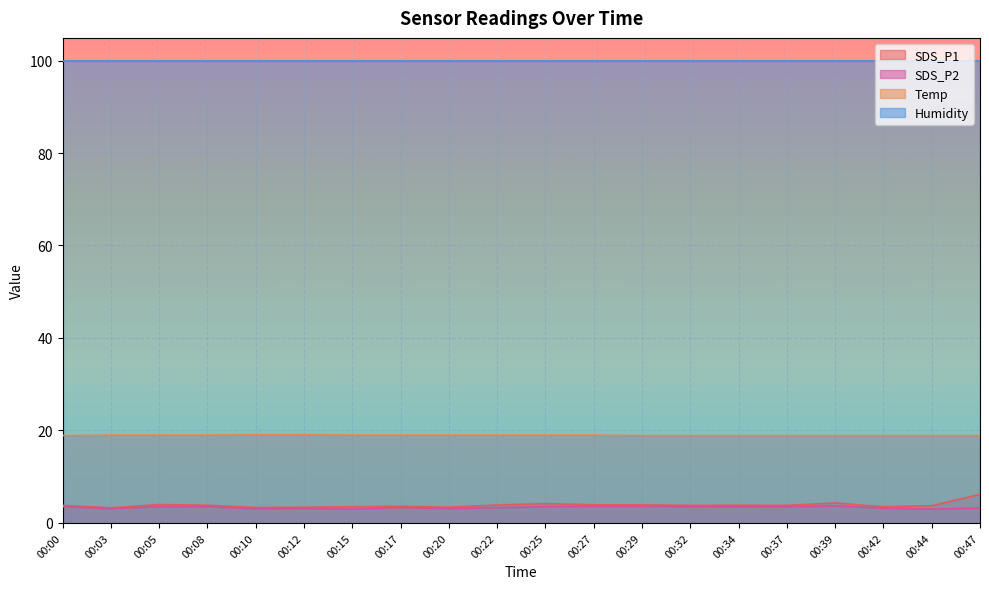

At which category does SDS_P2 reach its first local peak?

00:12